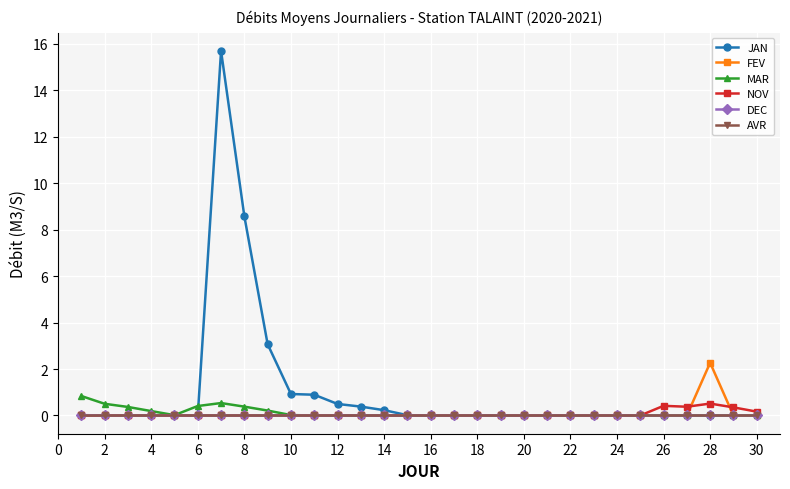

Which series has the largest total across all categories?

JAN